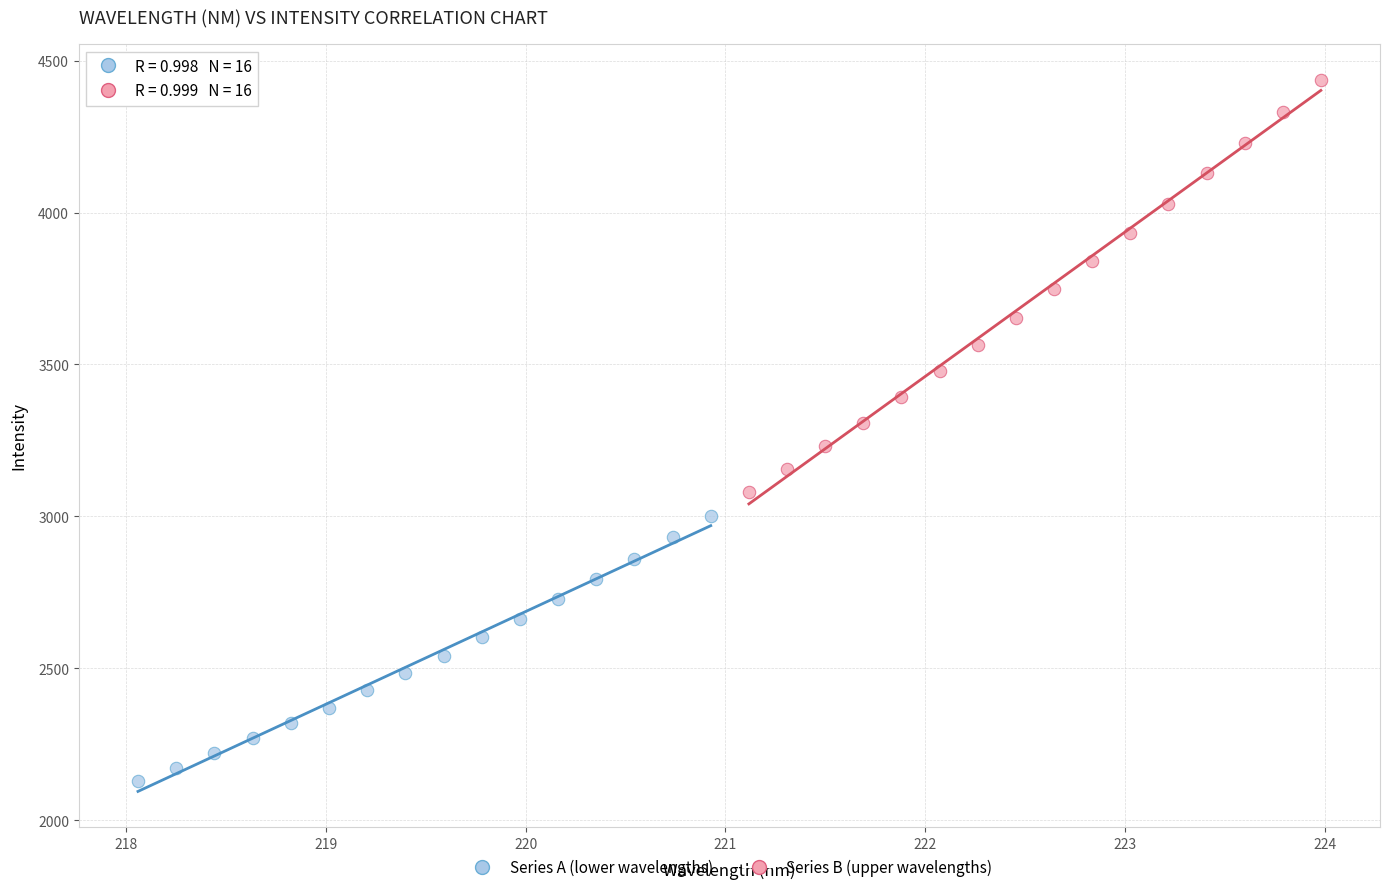

Which series contains the lowest Y value?

Series A (lower wavelengths)